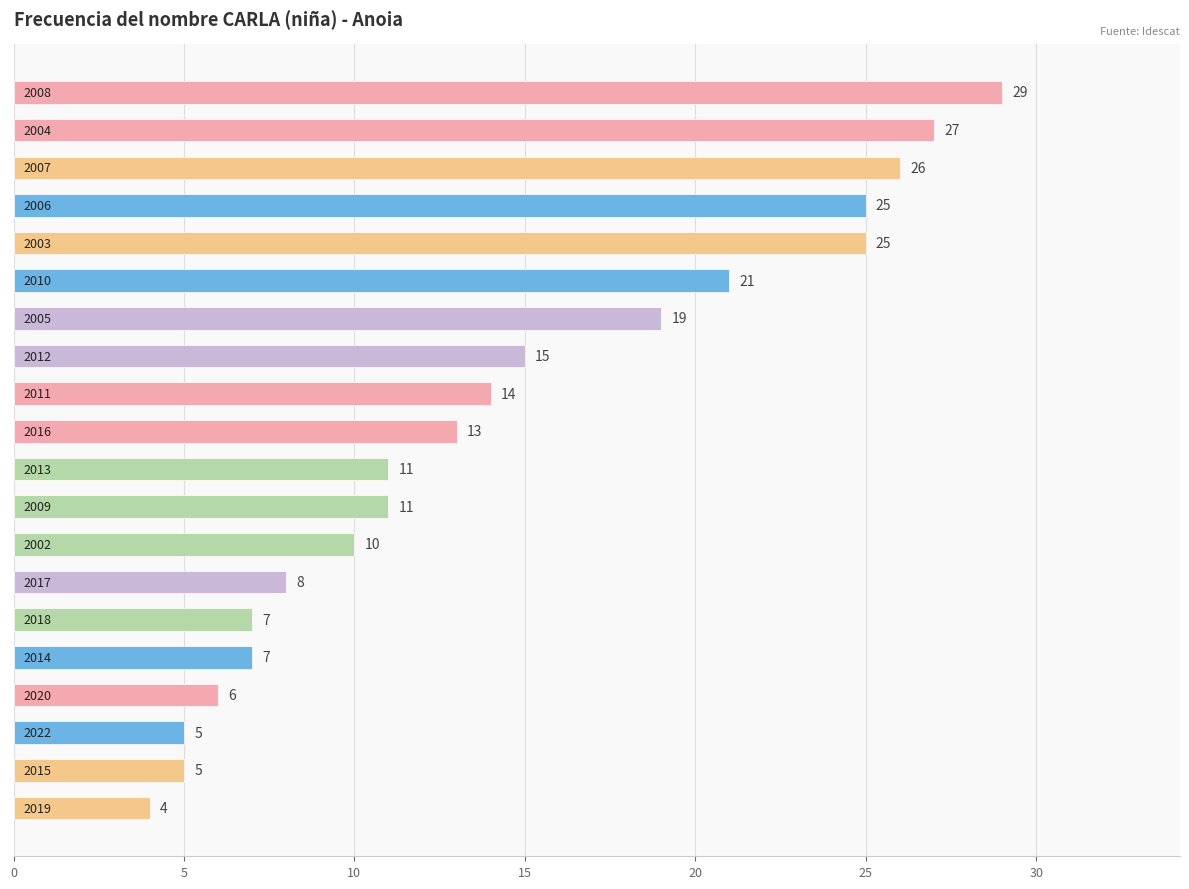

What is the difference between the maximum and minimum values?

25